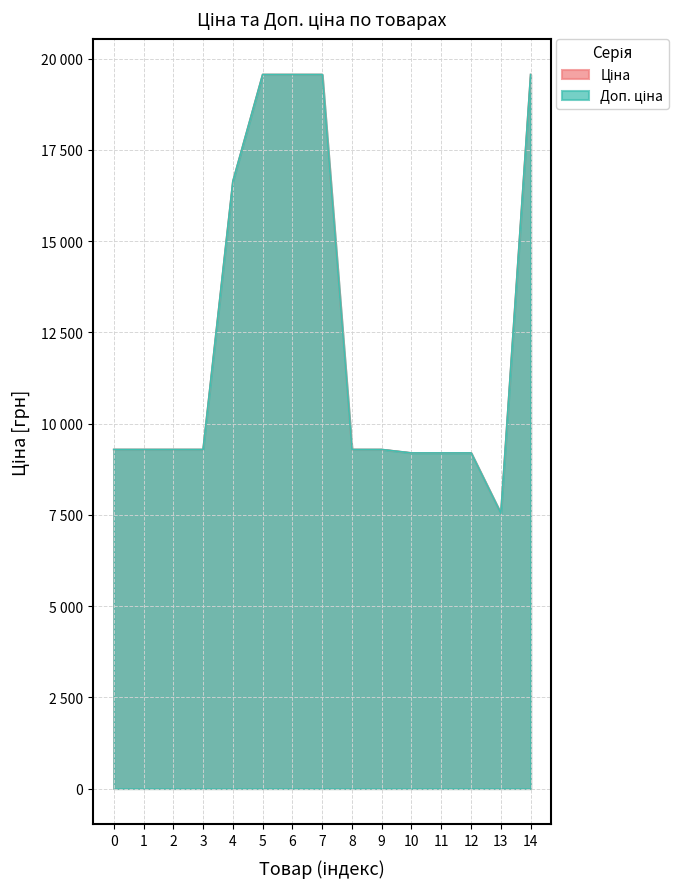

What is the maximum value shown in the chart?

19564.9